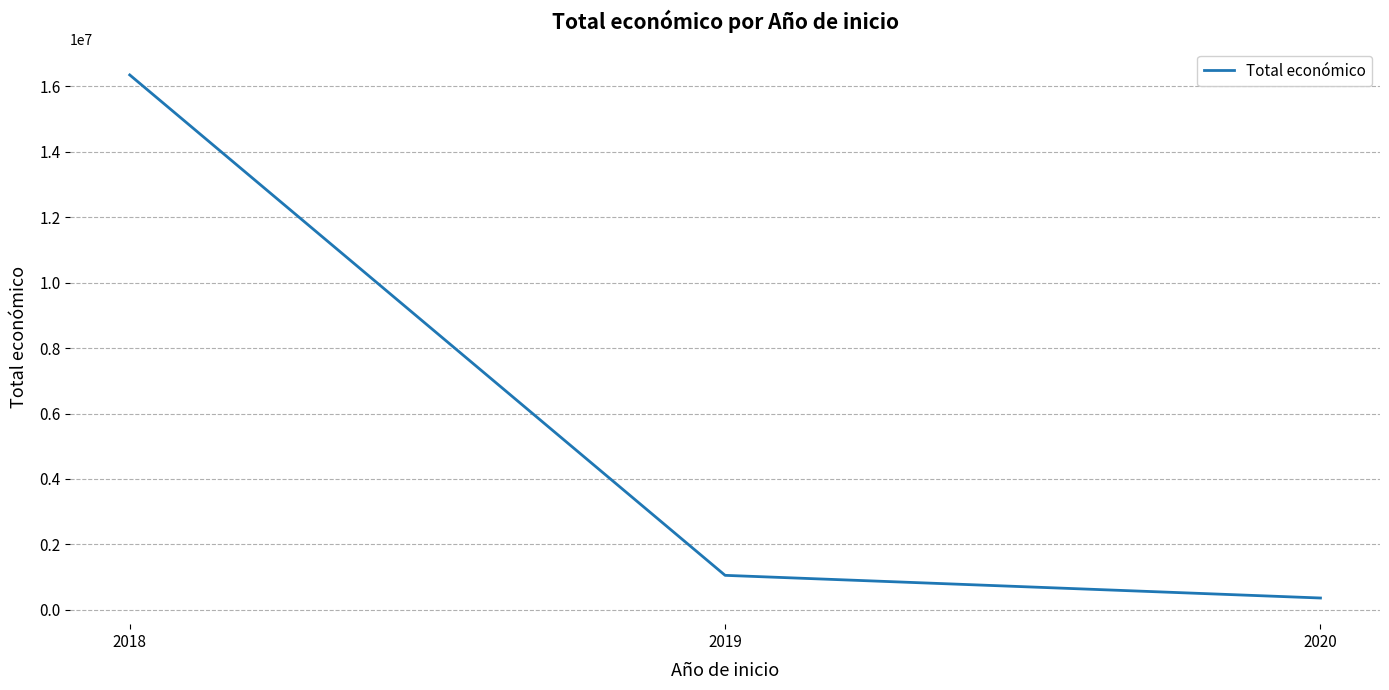

What is the maximum value shown in the chart?

16343083